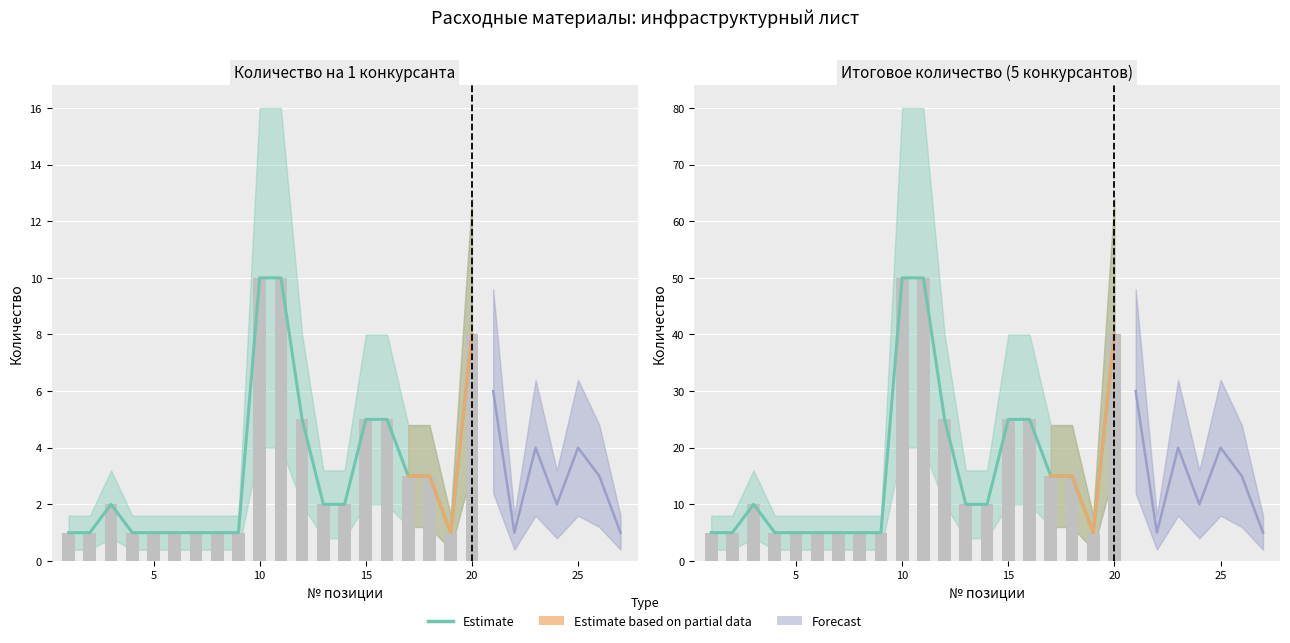

What is the difference between the maximum and second lowest values?

45